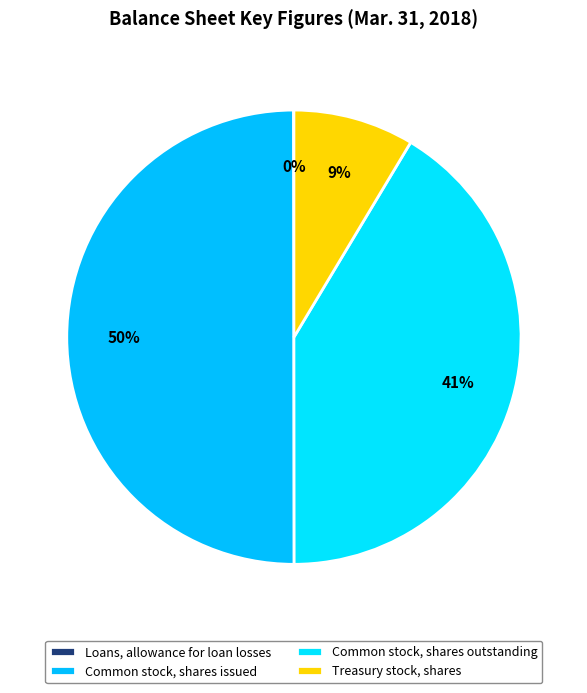

How many segments does this pie chart have?

4